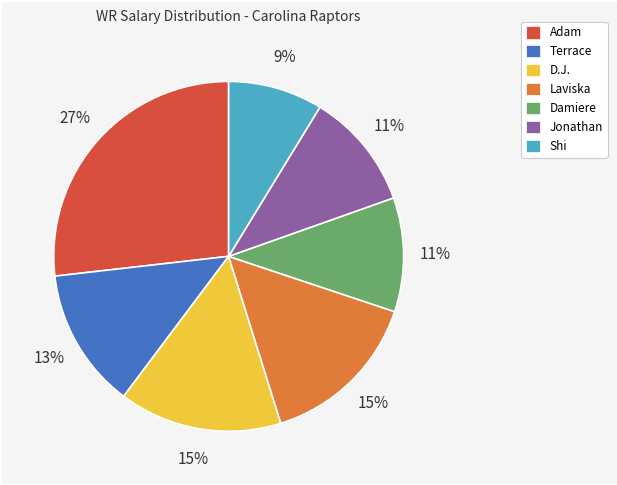

What is the smallest slice in the pie chart?

Shi